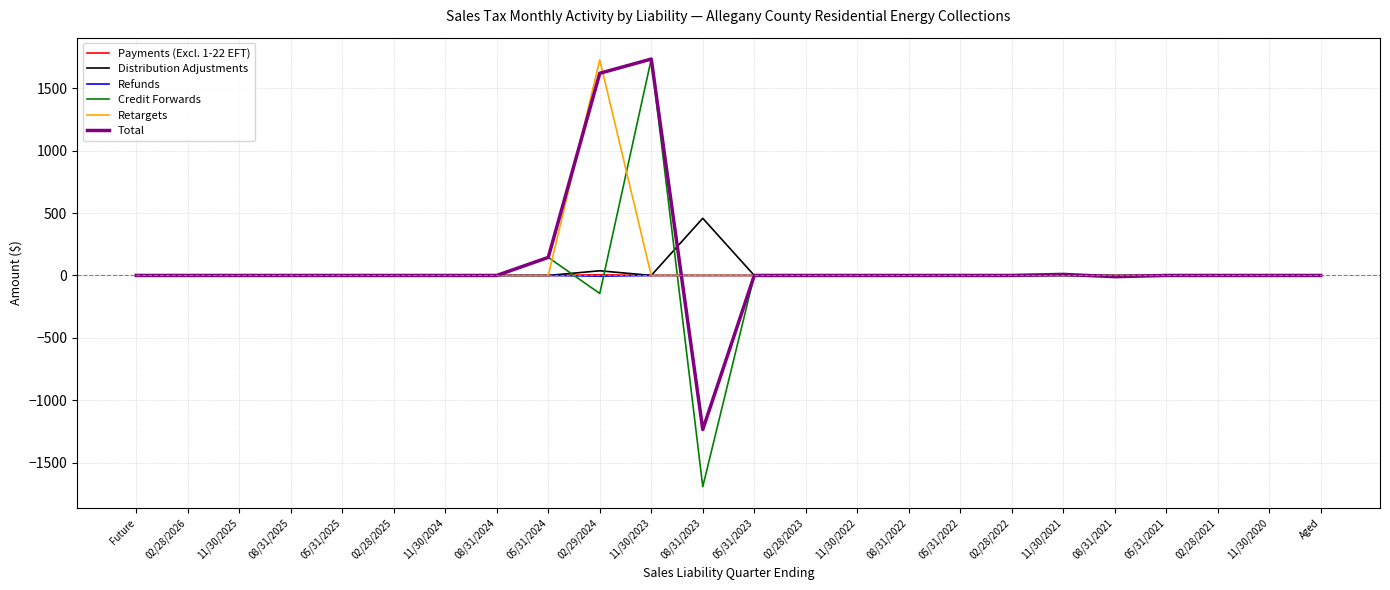

What is the maximum value shown in the chart?

1734.0